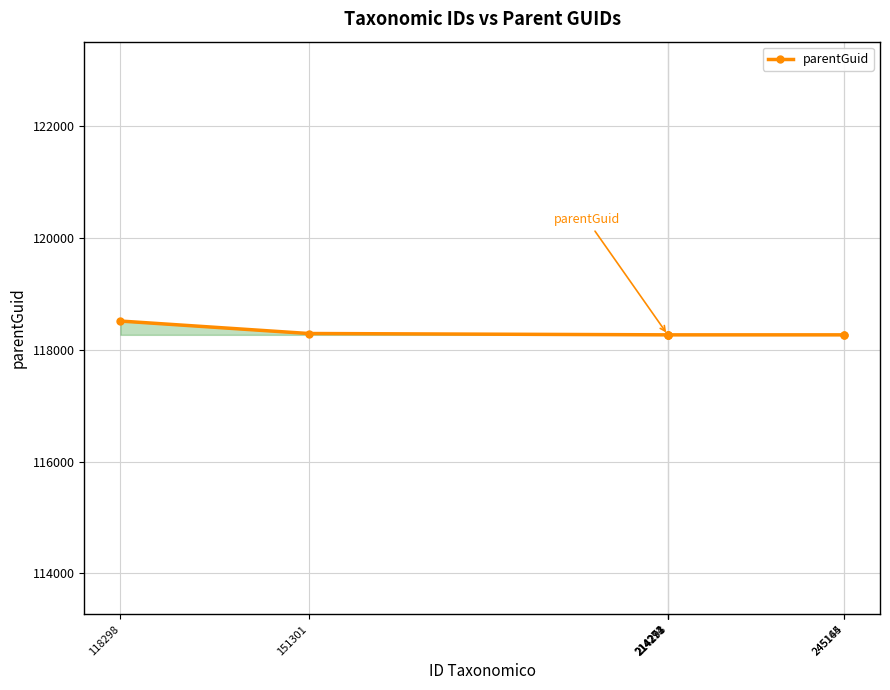

What is the value of the 2nd point from the left?

118295